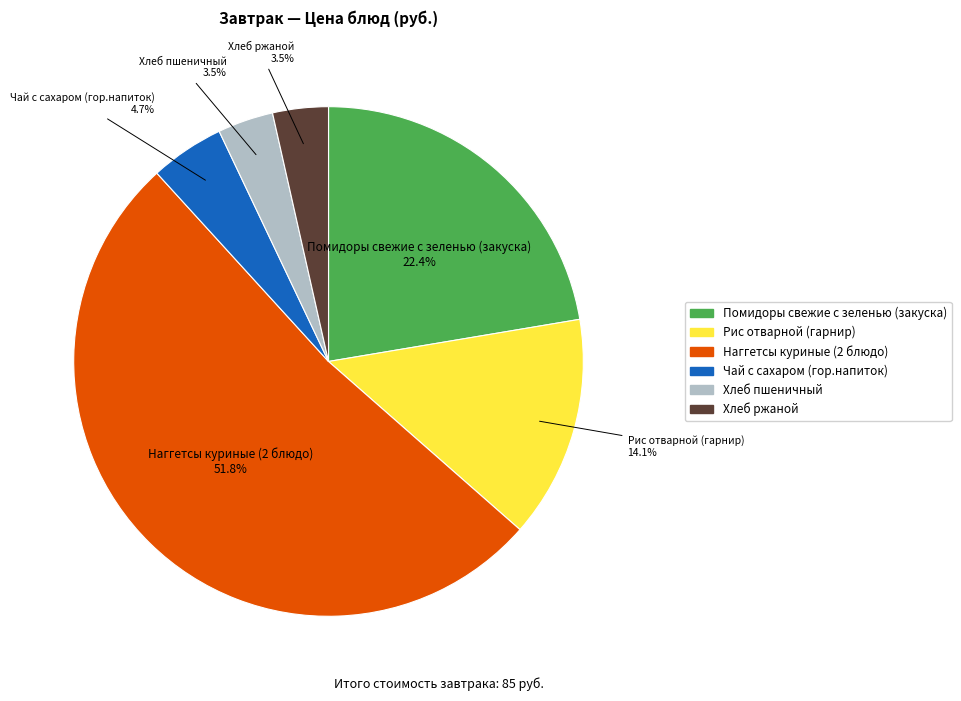

The Хлеб ржаной slice represents 16% of the pie. True or false?

False